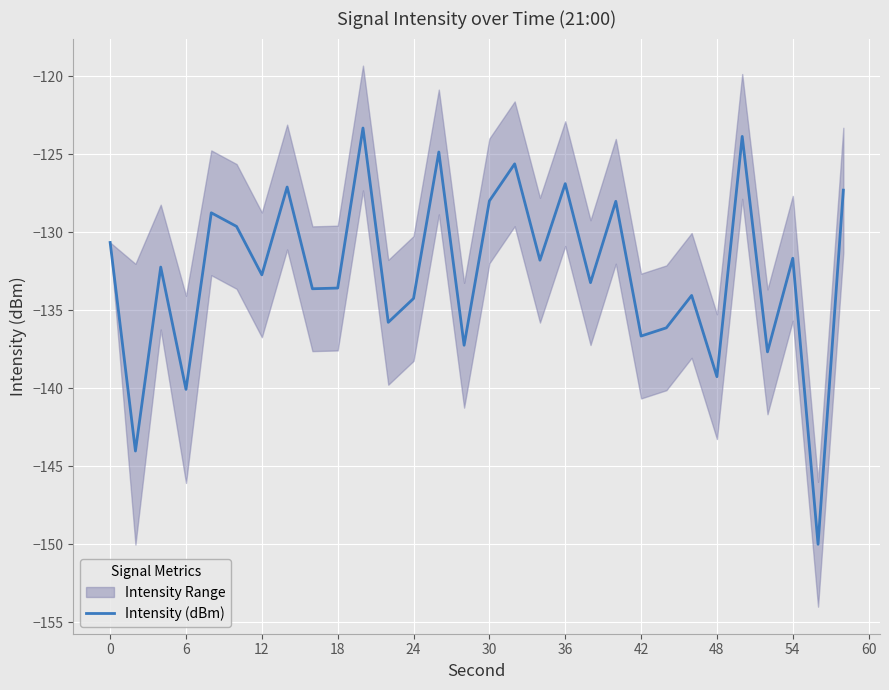

How many values exceed -132?

14